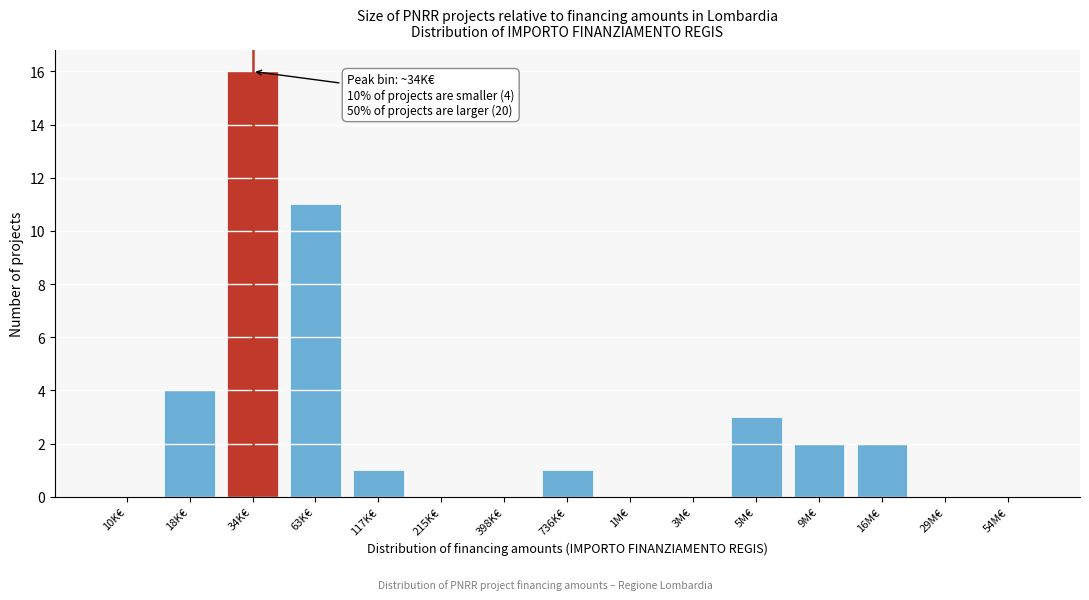

Reading left to right, transcribe all the data shown in this chart.

10K€=0	18K€=4	34K€=16	63K€=11	117K€=1	215K€=0	398K€=0	736K€=1	1M€=0	3M€=0	5M€=3	9M€=2	16M€=2	29M€=0	54M€=0